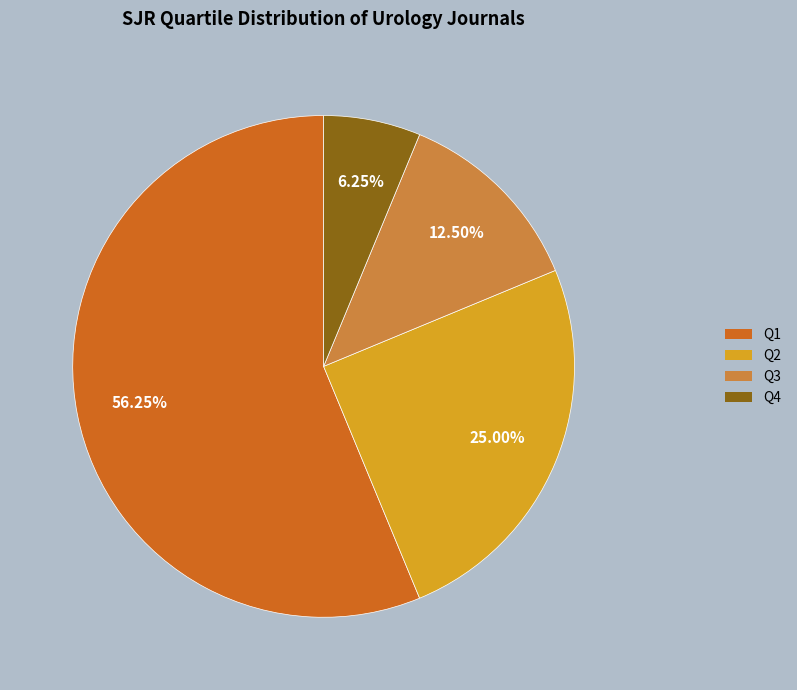

True or false: Q2 accounts for 40% of the total.

False